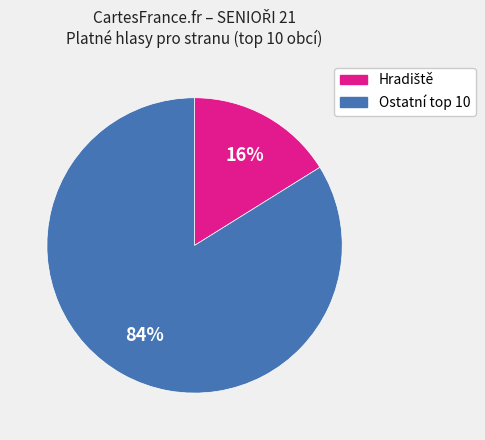

How many segments does this pie chart have?

2